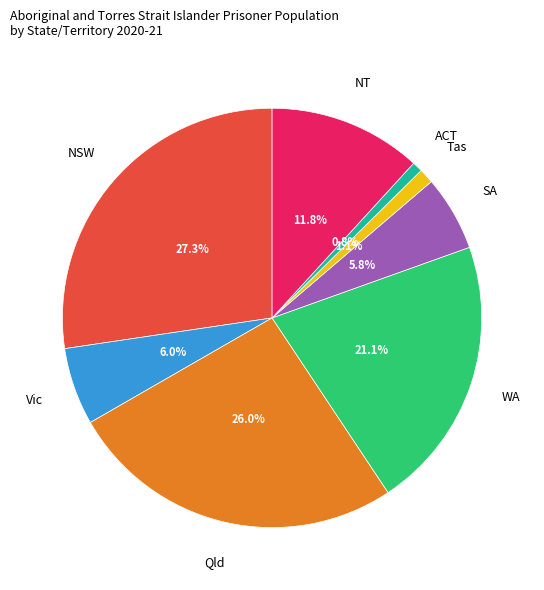

Is there any slice that represents more than half of the pie?

No